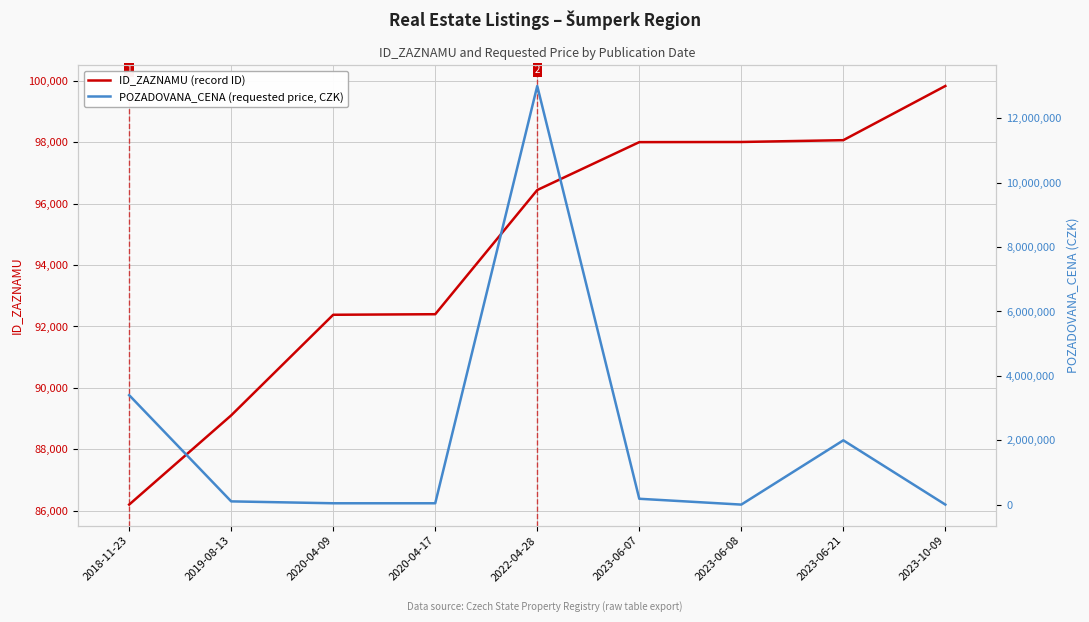

How many series are shown in this chart?

2